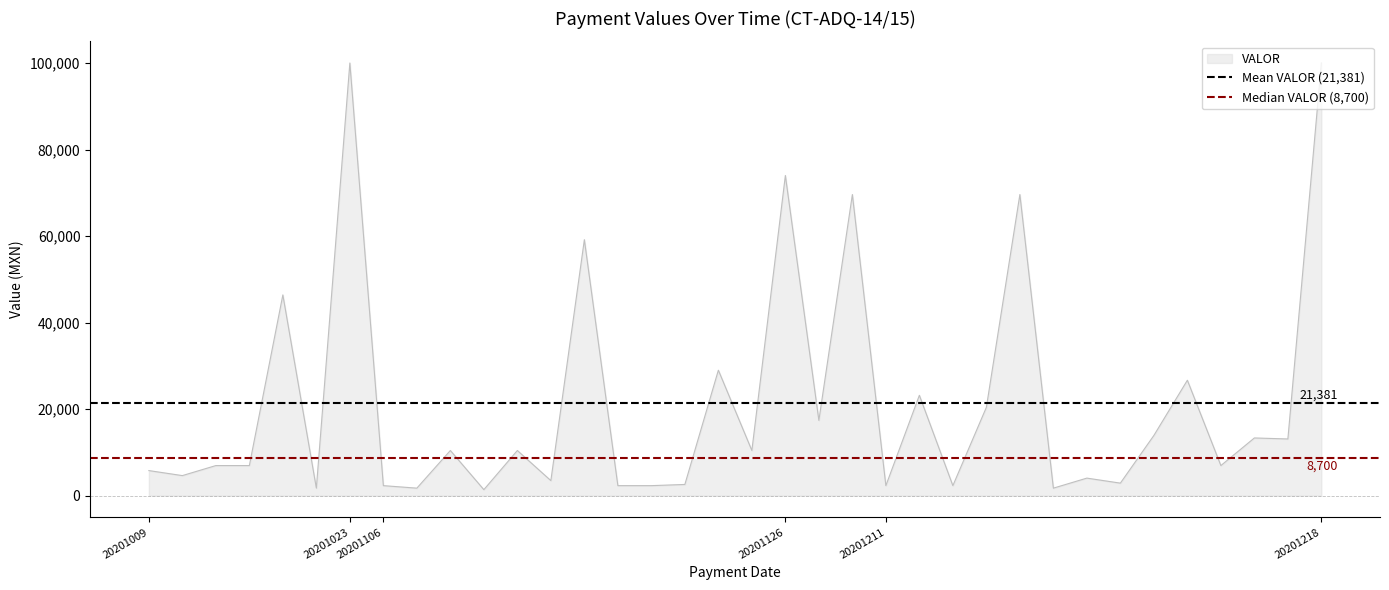

True or false: VALOR has a value of 74000.0 at 20201126.

True